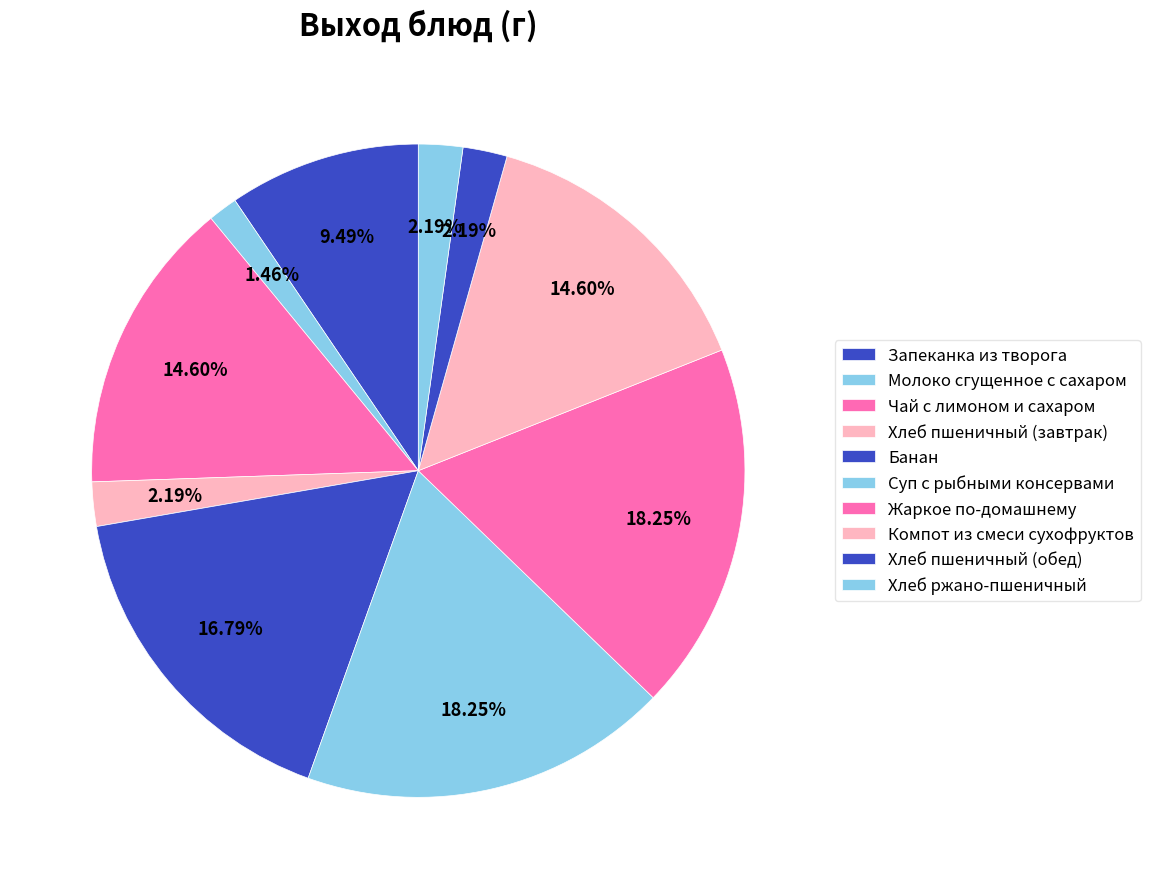

Count the number of slices in the pie.

10